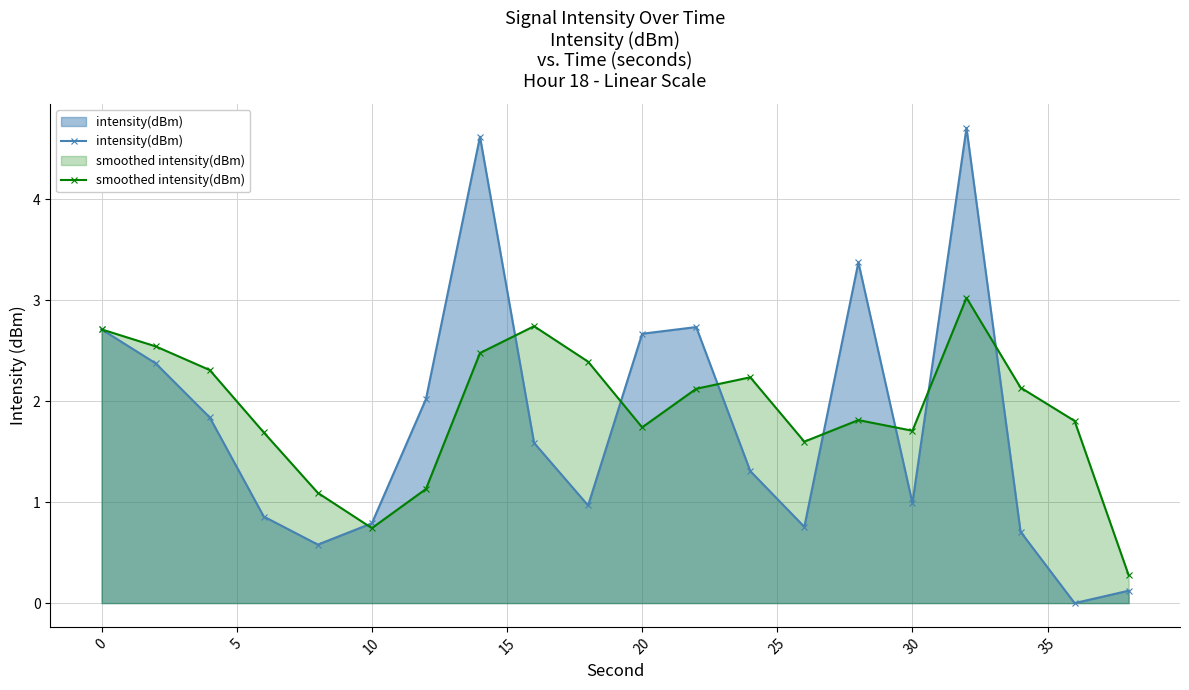

How many interior local valleys does the smoothed intensity(dBm) series have?

4